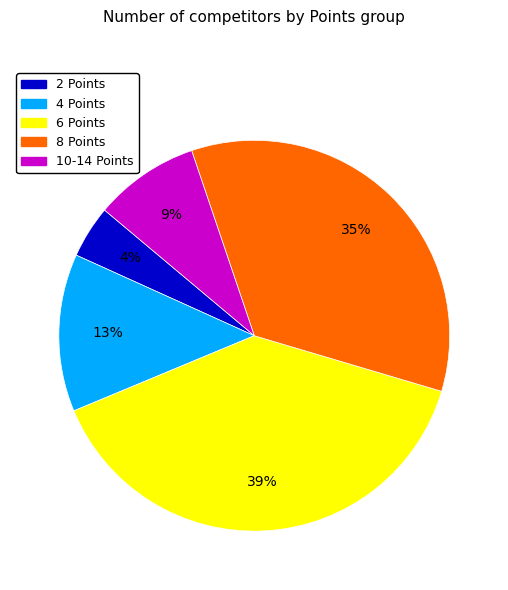

Is there any slice that represents more than half of the pie?

No